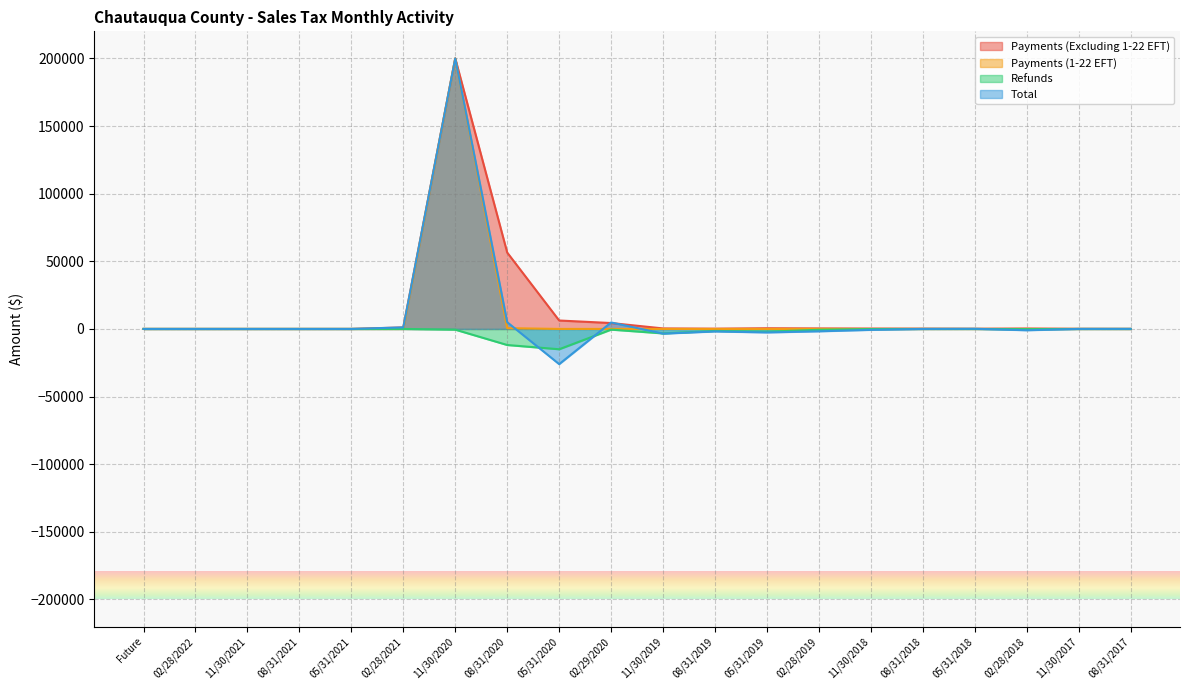

True or false: Refunds and Payments (Excluding 1-22 EFT) cross at least once.

False